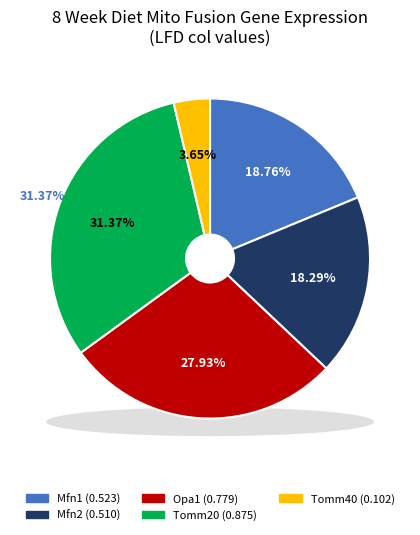

What is the change in value from Opa1 to Tomm40?

-0.7